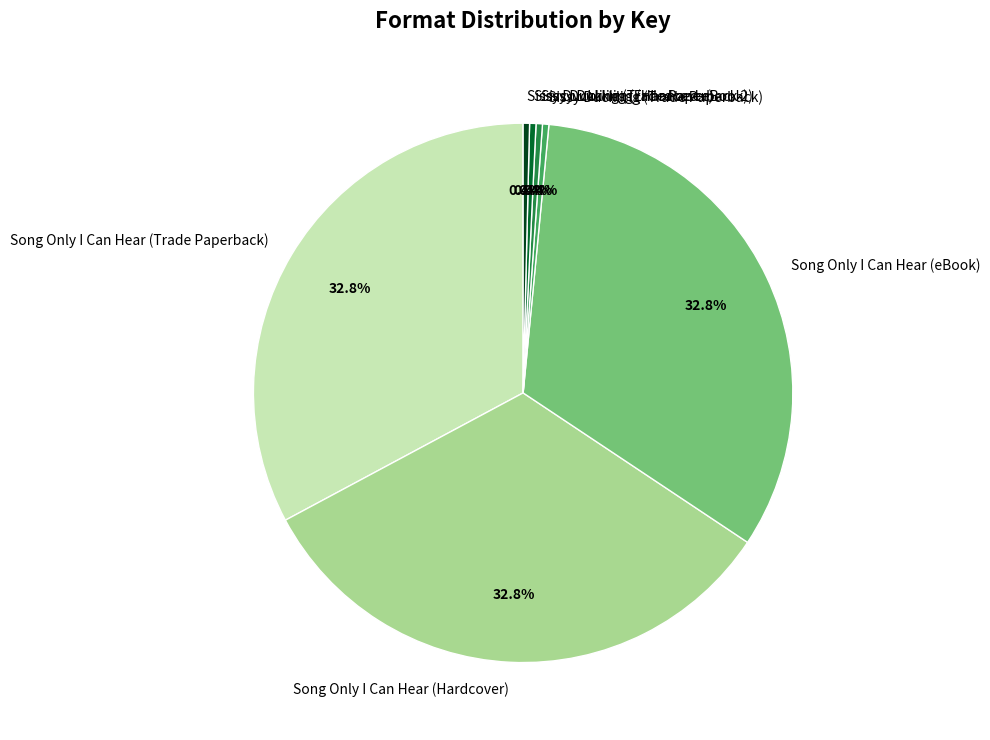

Does any single category account for the majority?

No